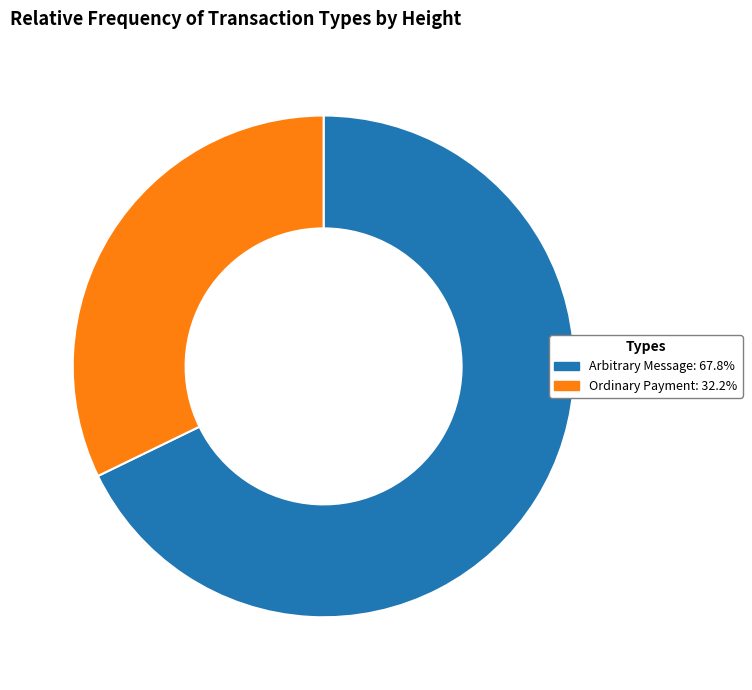

Combined, do Arbitrary Message: 67.8% and Ordinary Payment: 32.2% account for over 50%?

Yes